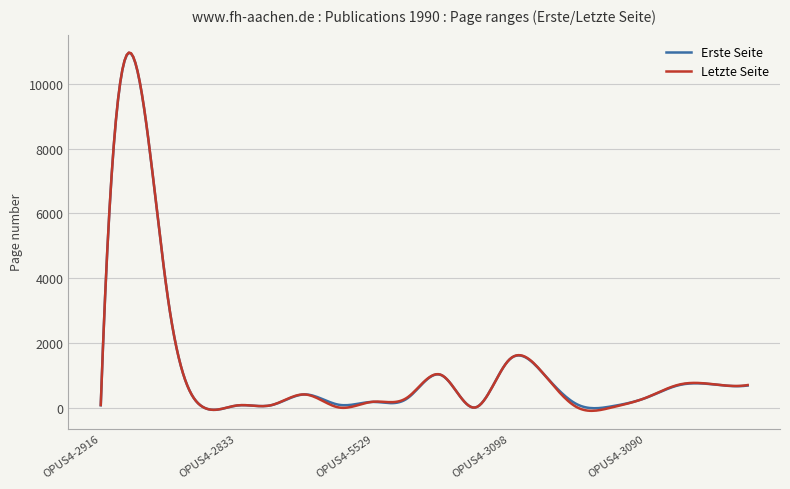

Which series has the widest spread of values?

Letzte Seite